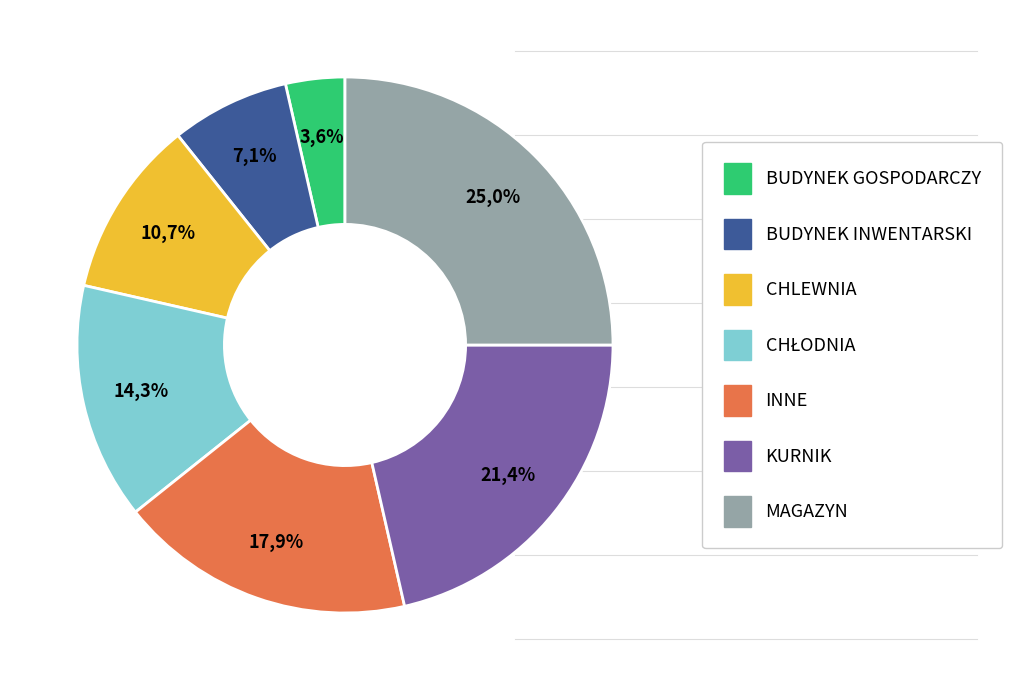

How many slices are in this pie chart?

7